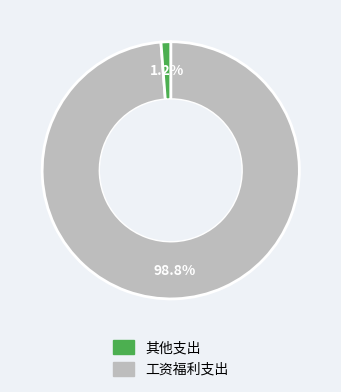

Is there a majority slice in this chart?

Yes